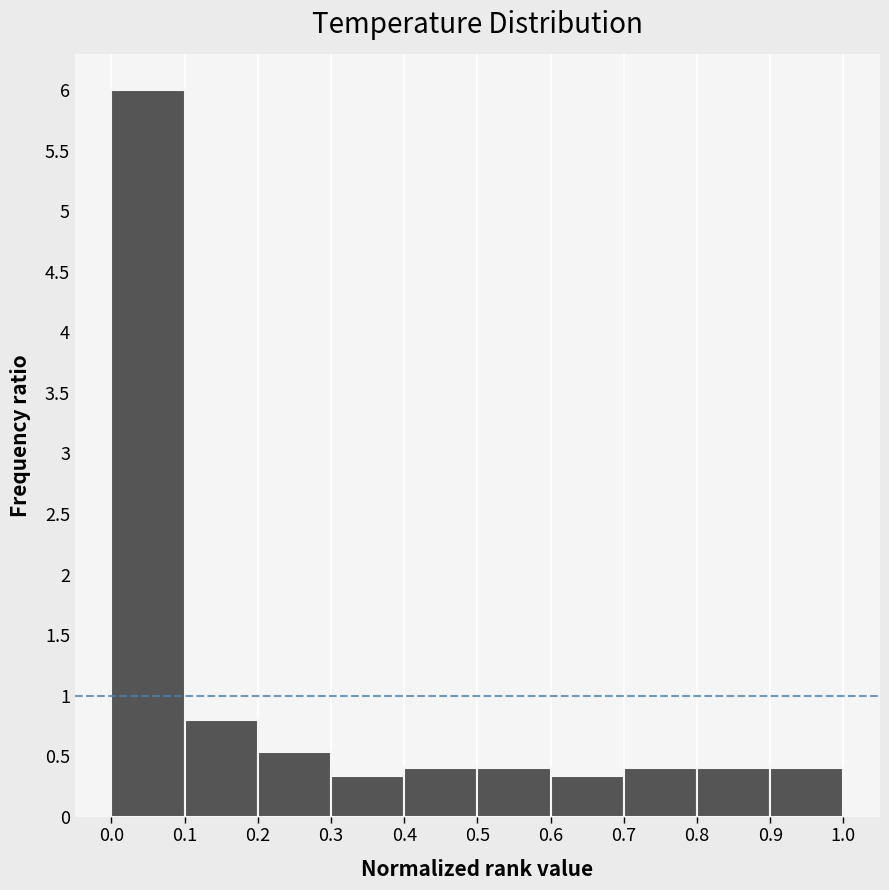

Reading left to right, transcribe this chart: for each bar, give the range it covers on the x-axis and its height. The values are not printed on the chart, so give them approximately, as read against the axis.

0.0 to 0.1: 6.00
0.1 to 0.2: 0.80
0.2 to 0.3: 0.55
0.3 to 0.4: 0.35
0.4 to 0.5: 0.40
0.5 to 0.6: 0.40
0.6 to 0.7: 0.35
0.7 to 0.8: 0.40
0.8 to 0.9: 0.40
0.9 to 1.0: 0.40